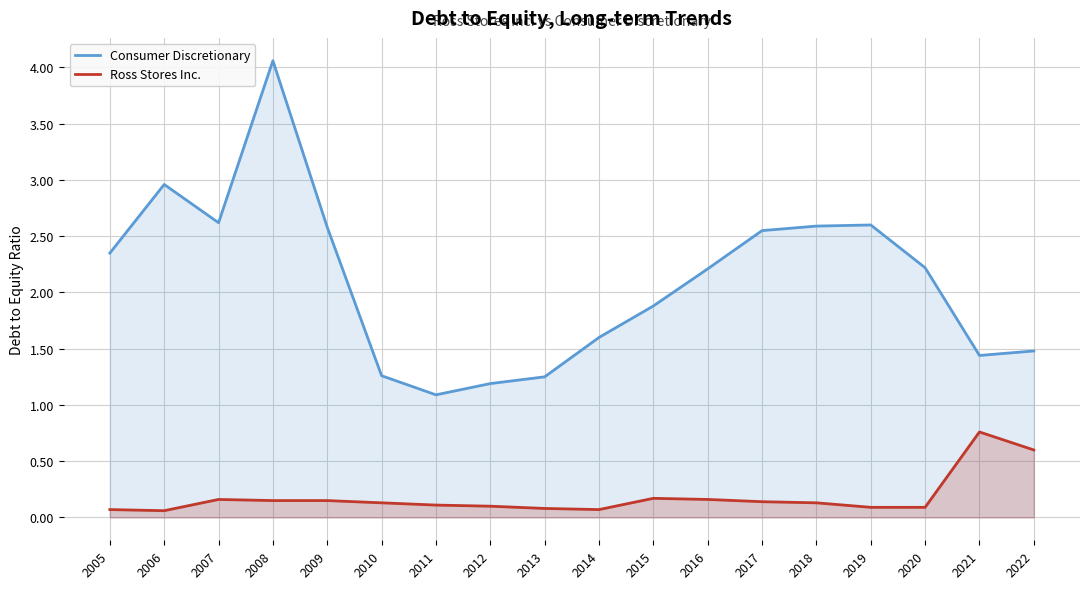

Does the chart display data point markers on the line(s)?

No